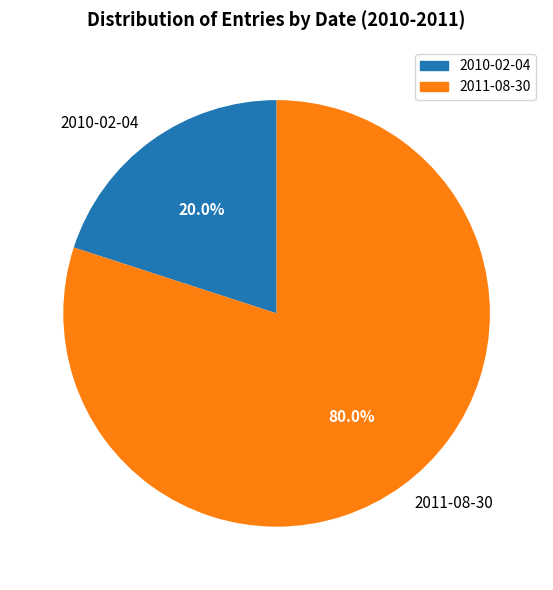

What is the smallest slice in the pie chart?

2010-02-04